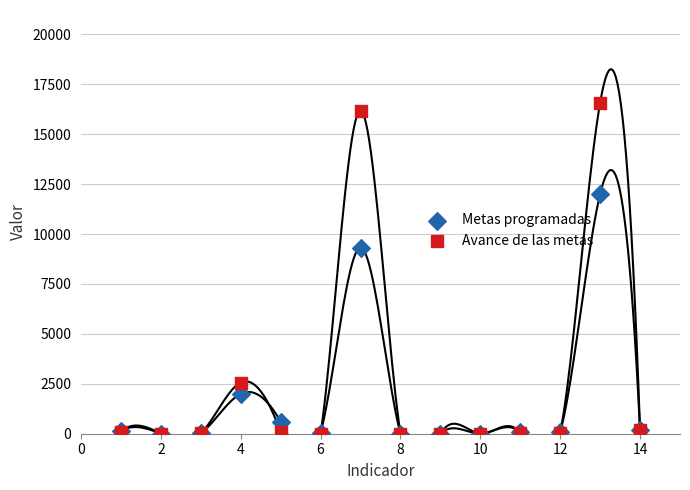

Across all series, what Y value is closest to 8289?

9315